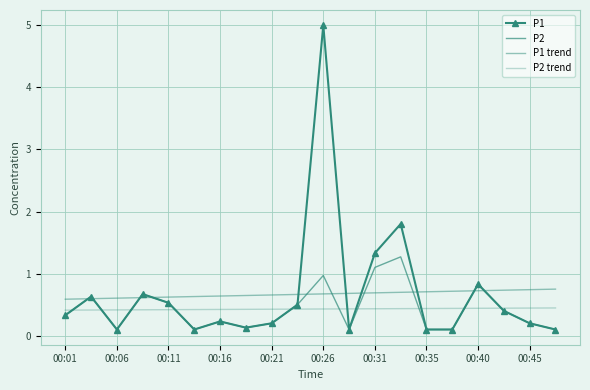

How many intersections are there between P2 trend and P2?

10